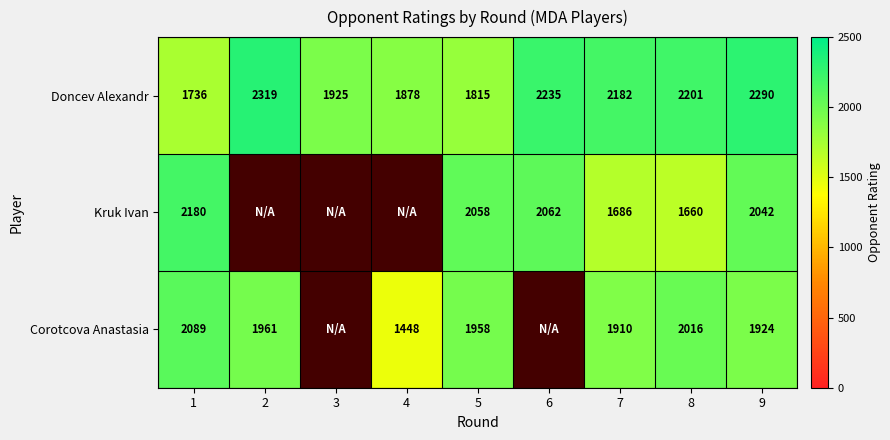

Rank the series at 8 from lowest to highest value.

Kruk Ivan, Corotcova Anastasia, Doncev Alexandr